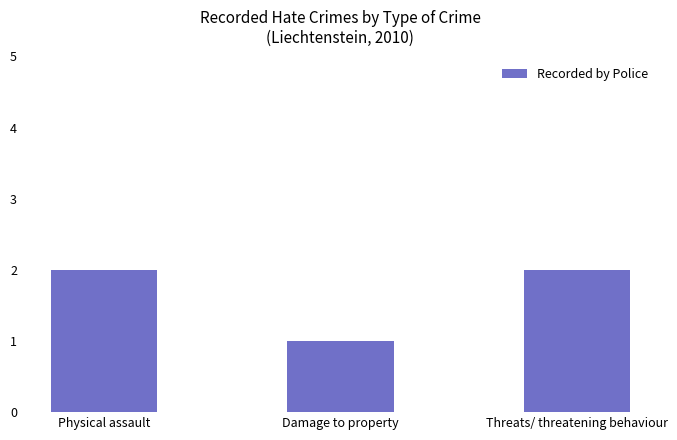

What is the ratio of the value at Damage to property to the value at Physical assault?

0.5